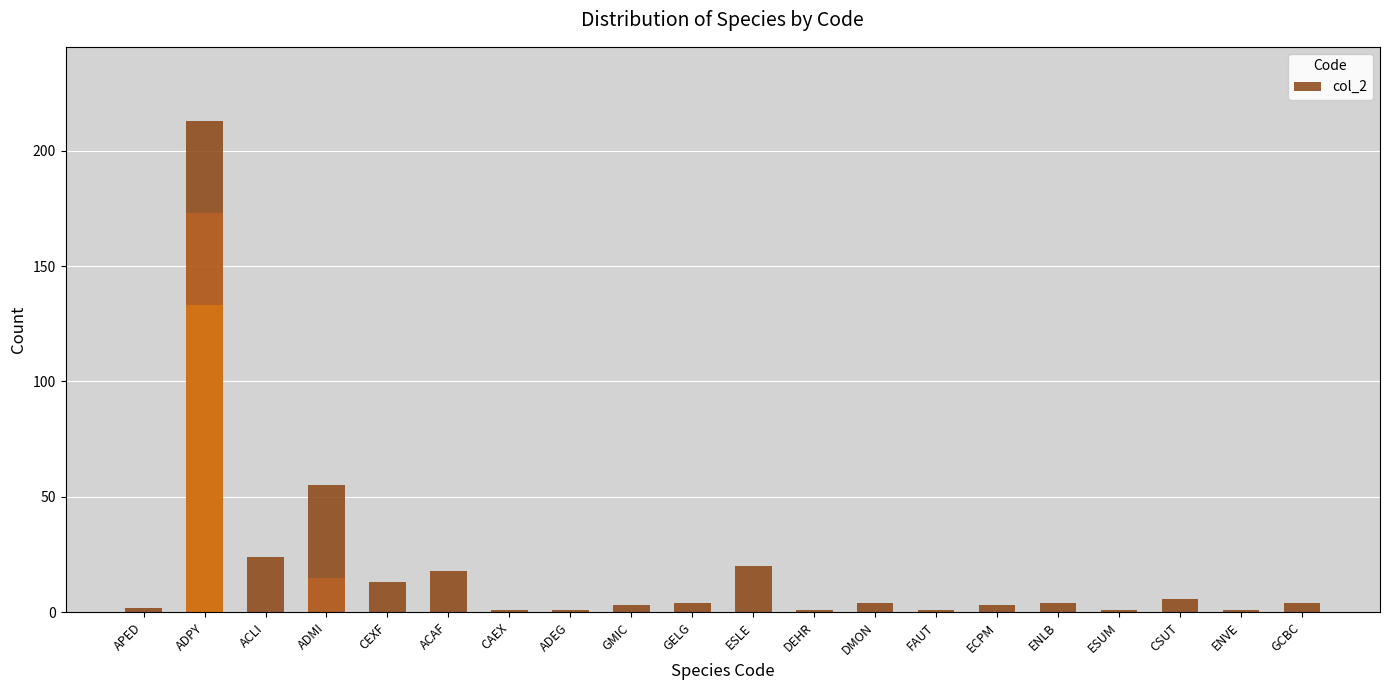

What is the sum of all values?

379